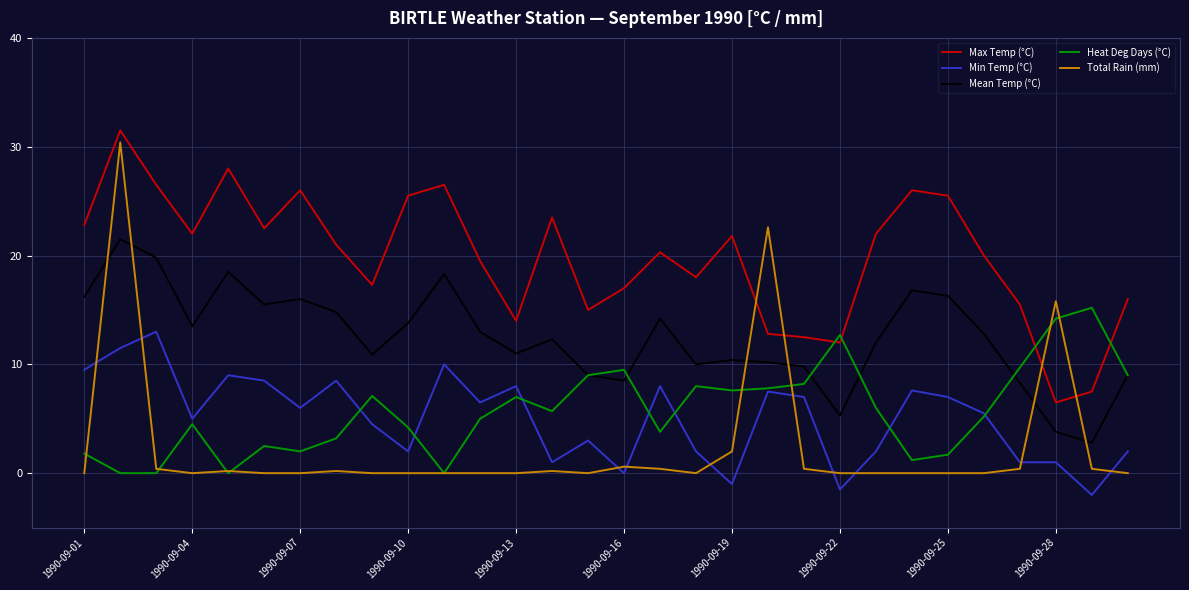

What is the maximum value for Total Rain (mm)?

30.4